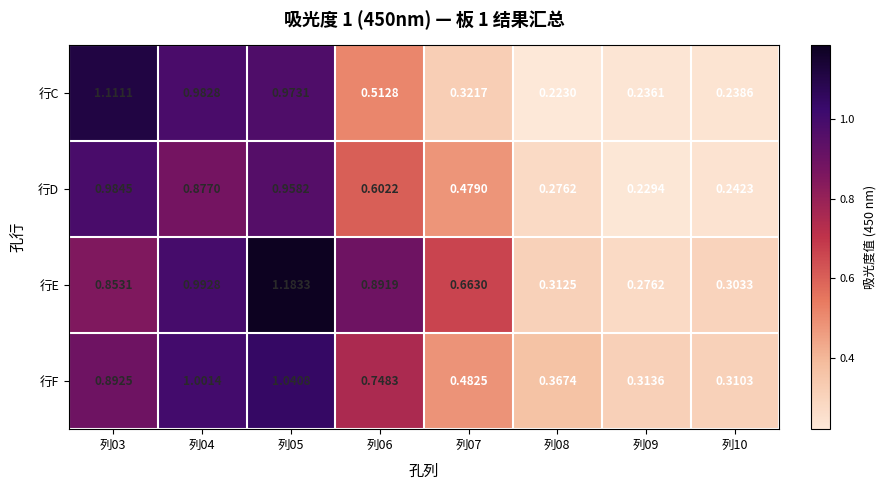

At 列06, list the series in order from smallest to largest.

行C, 行D, 行F, 行E